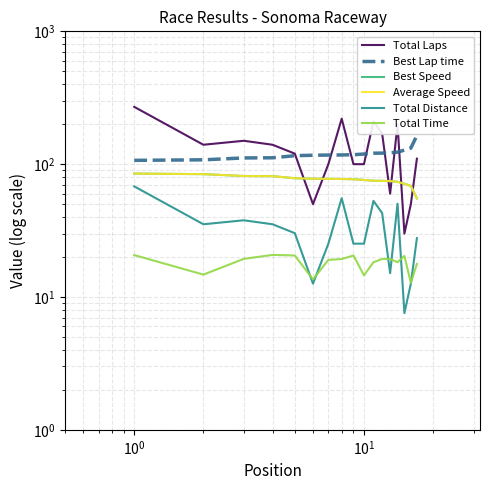

Is this an area chart (filled region under the line)?

No